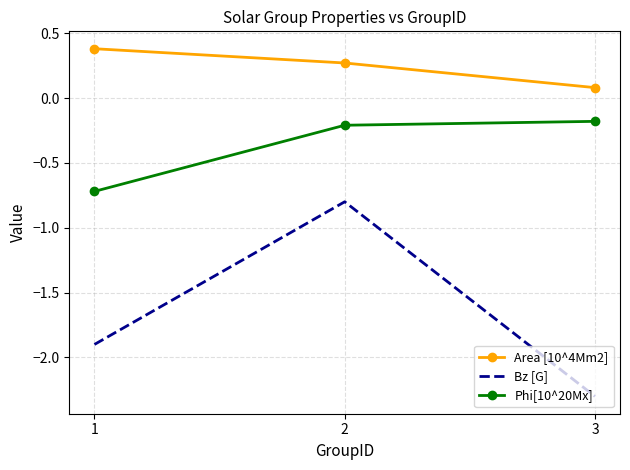

What is the sum of all Bz [G] values?

-5.0